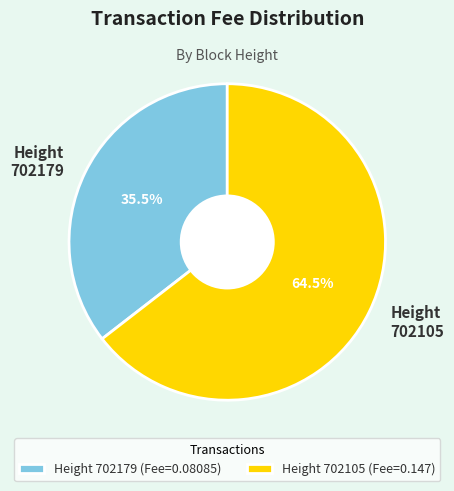

Is there a majority slice in this chart?

Yes